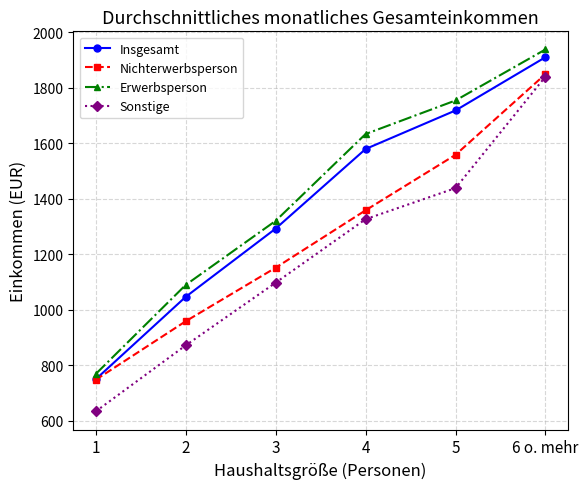

Which series has the largest range (max minus min)?

Sonstige